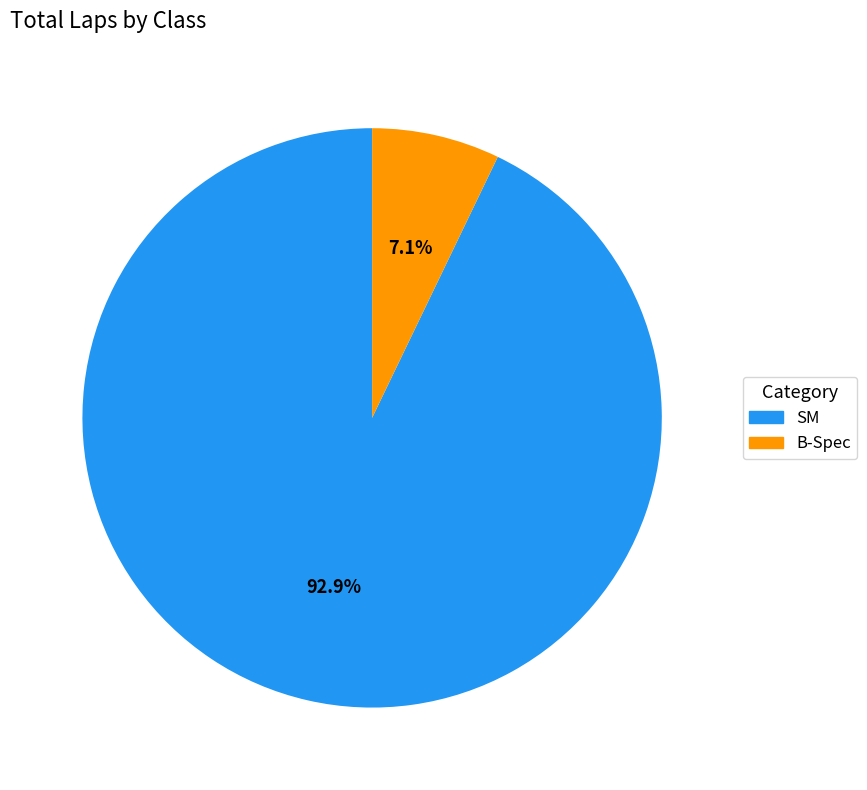

Is there any slice that represents more than half of the pie?

Yes